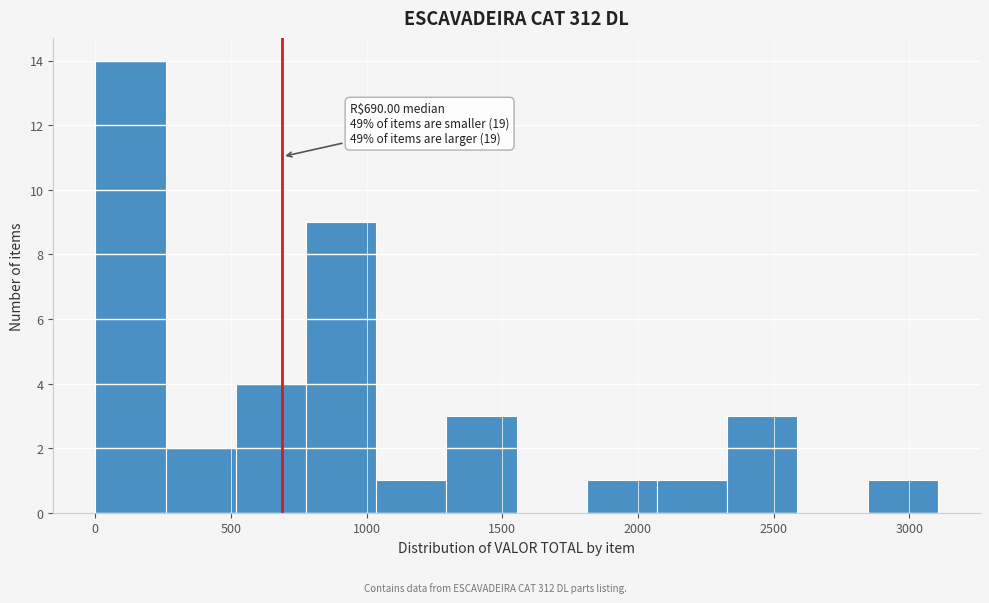

Over which range of the x-axis is the bar tallest?

0 to 250